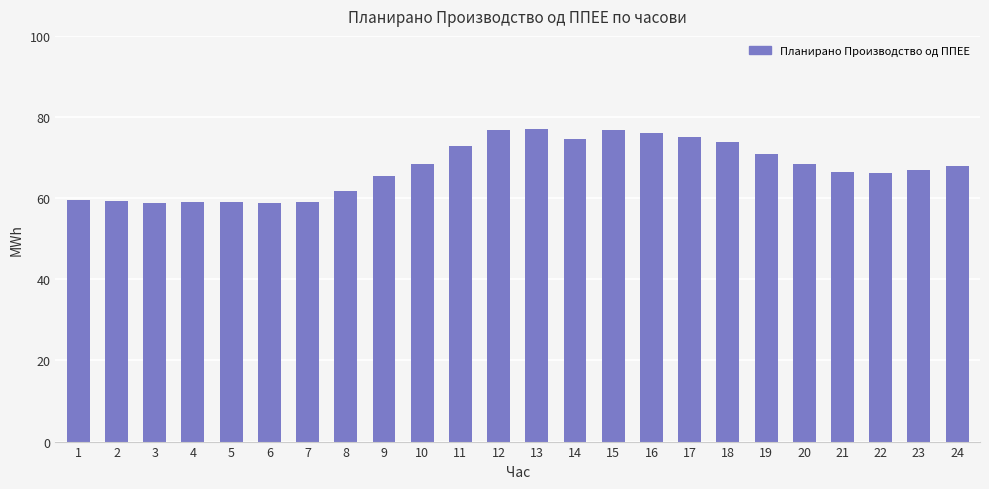

What is the value of the 4th bar from the left?

58.9